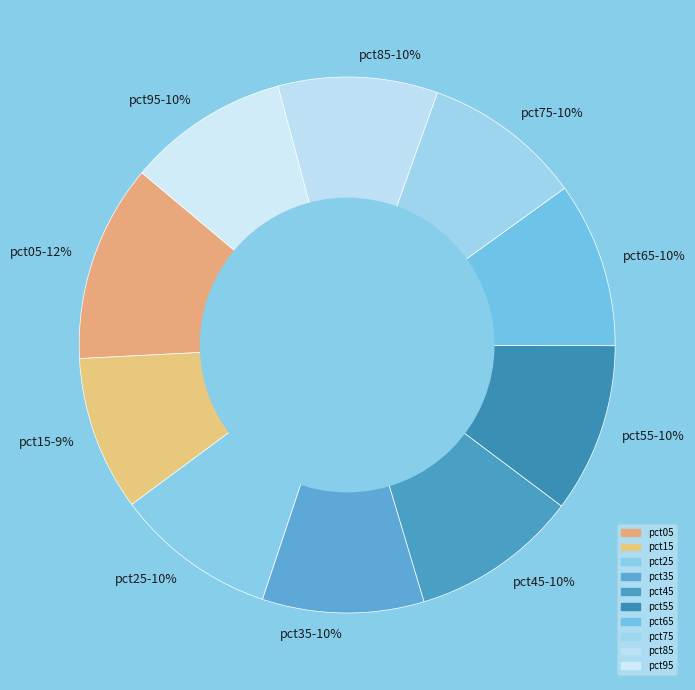

How many segments does this pie chart have?

10